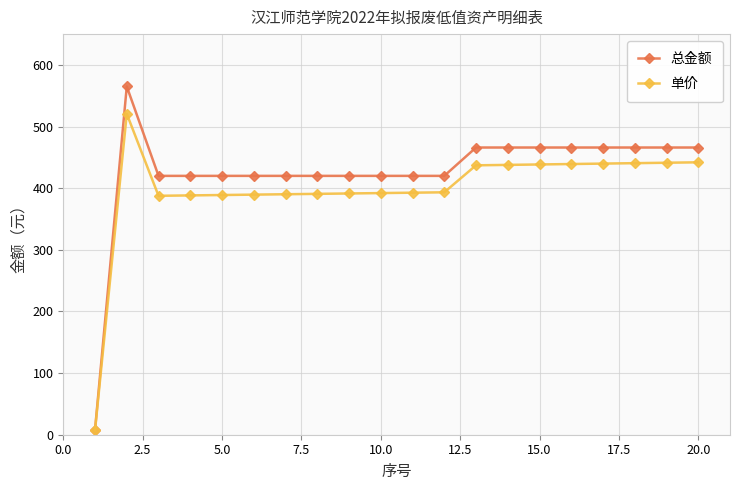

Does the chart have visible grid lines?

Yes